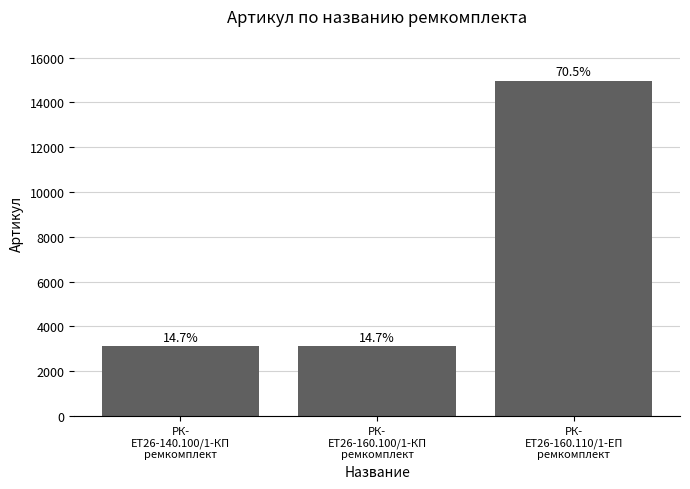

Between РК-
ЕТ26-160.100/1-КП
ремкомплект and РК-
ЕТ26-160.110/1-ЕП
ремкомплект, which is larger?

РК-
ЕТ26-160.110/1-ЕП
ремкомплект